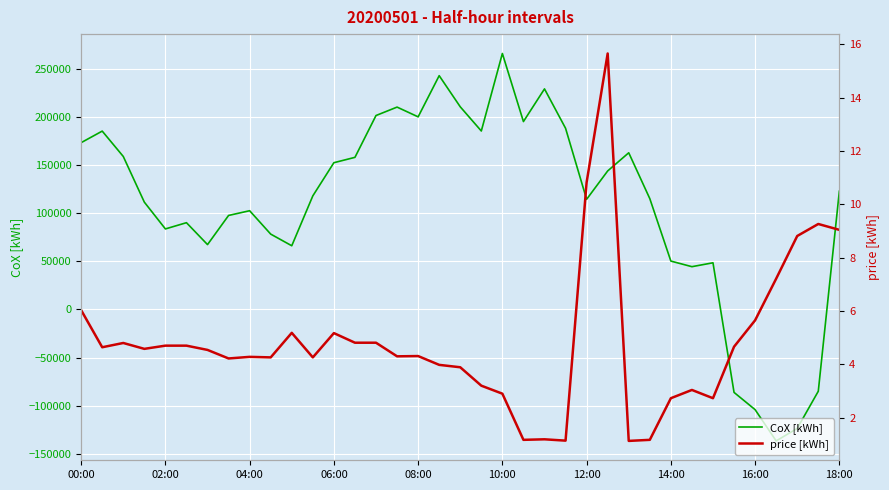

At how many categories does at least one series exceed 206654?

5